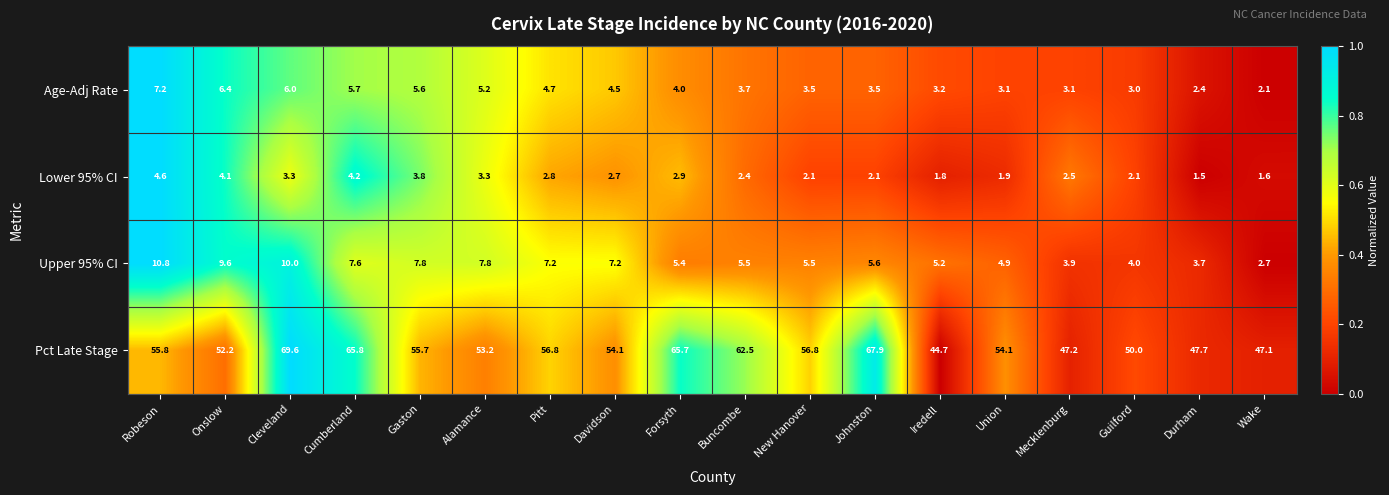

What is the difference between the Lower 95% CI values at Cleveland and Buncombe?

0.9